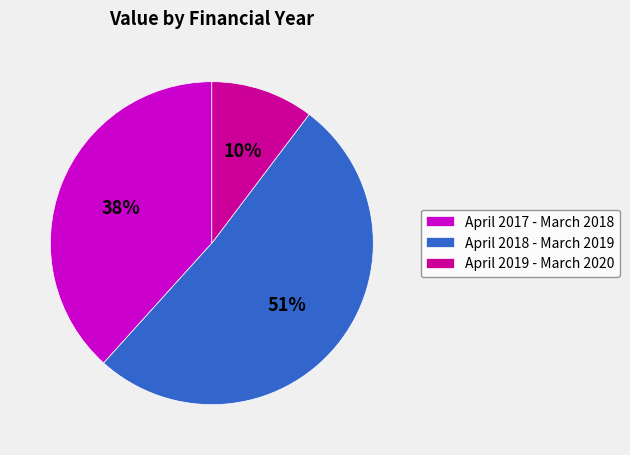

Which has a higher value, April 2017 - March 2018 or April 2019 - March 2020?

April 2017 - March 2018